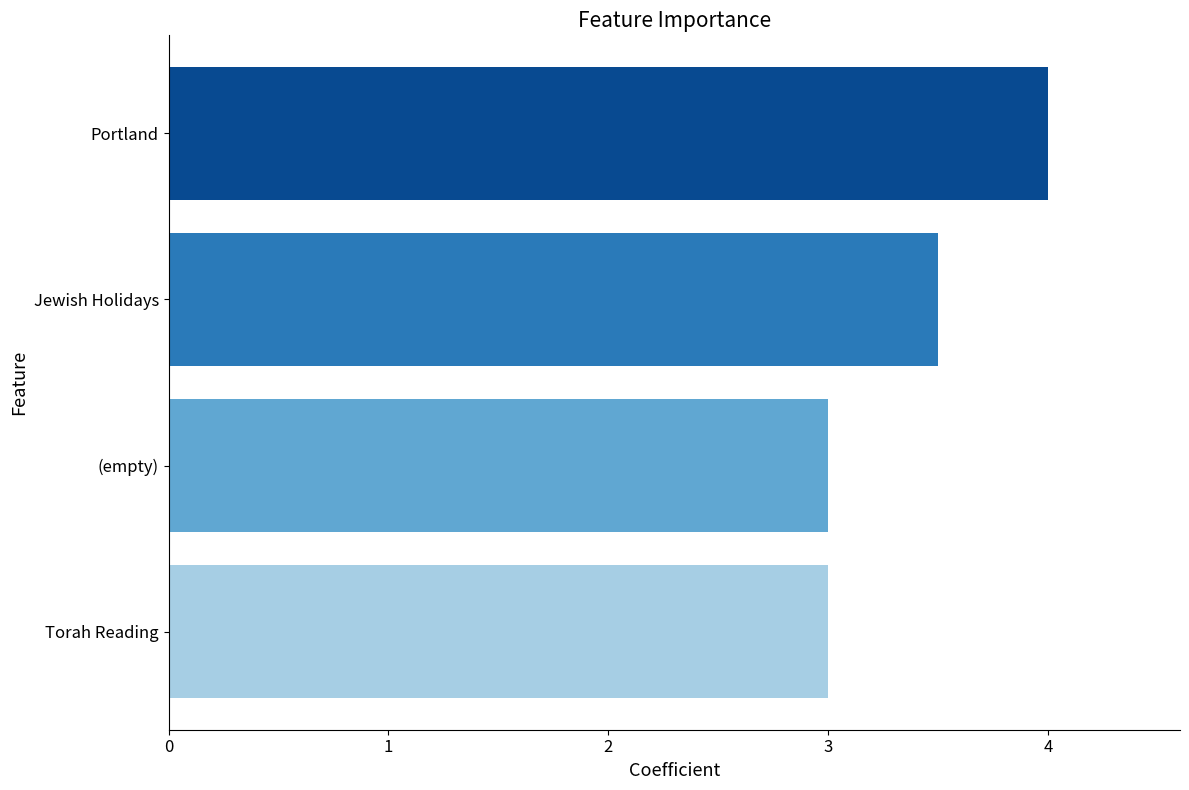

What is the change in value from Torah Reading to Portland?

+1.0